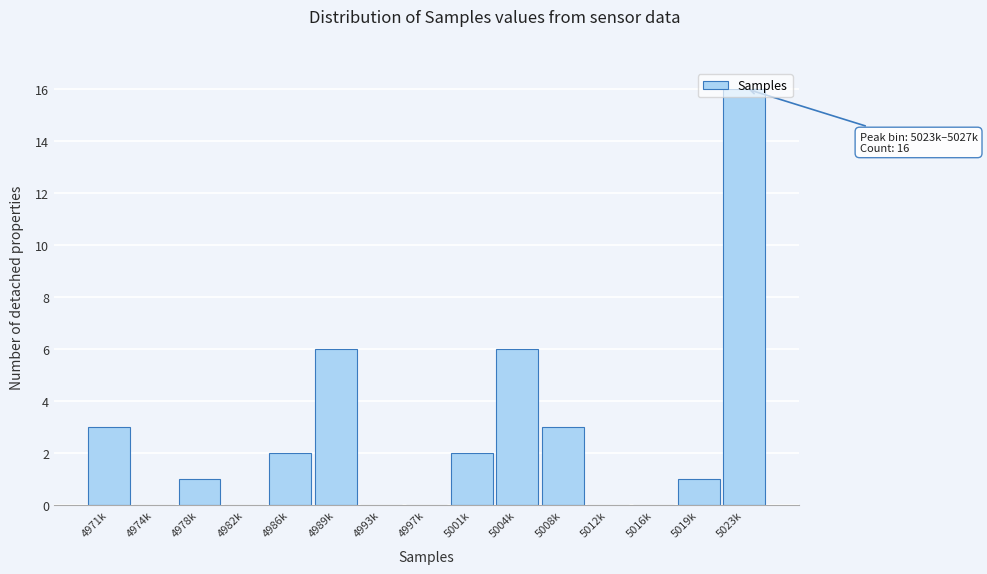

The value at 4989k is 6. True or false?

True